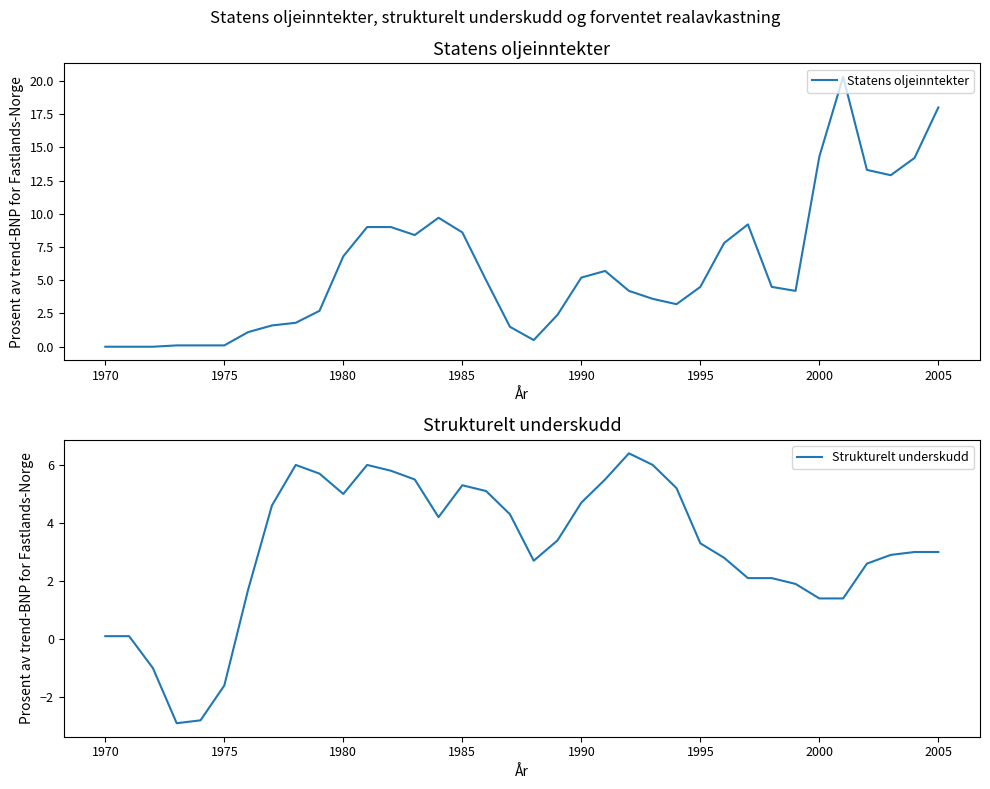

What is the difference between the maximum and minimum values in the Statens oljeinntekter series?

20.3